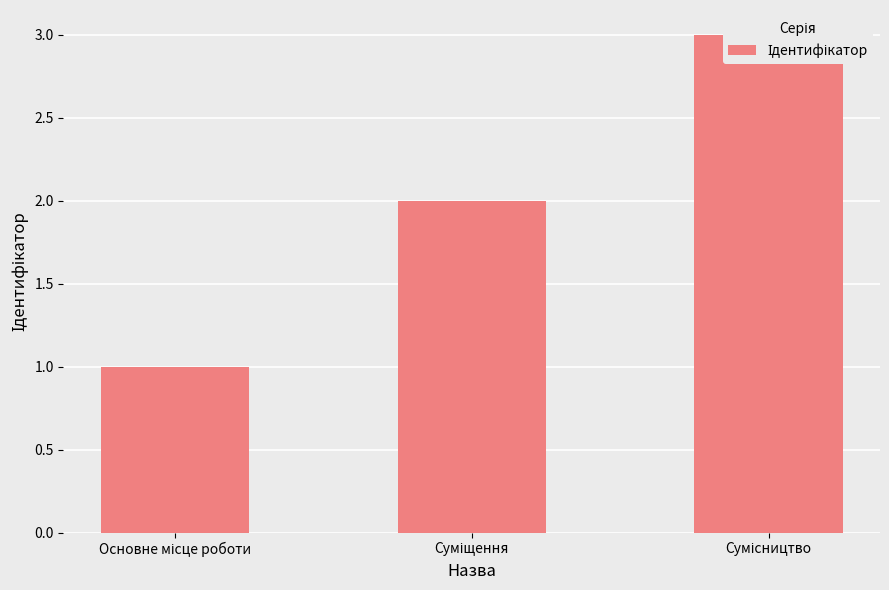

Is it true that the value at Суміщення is 2?

True